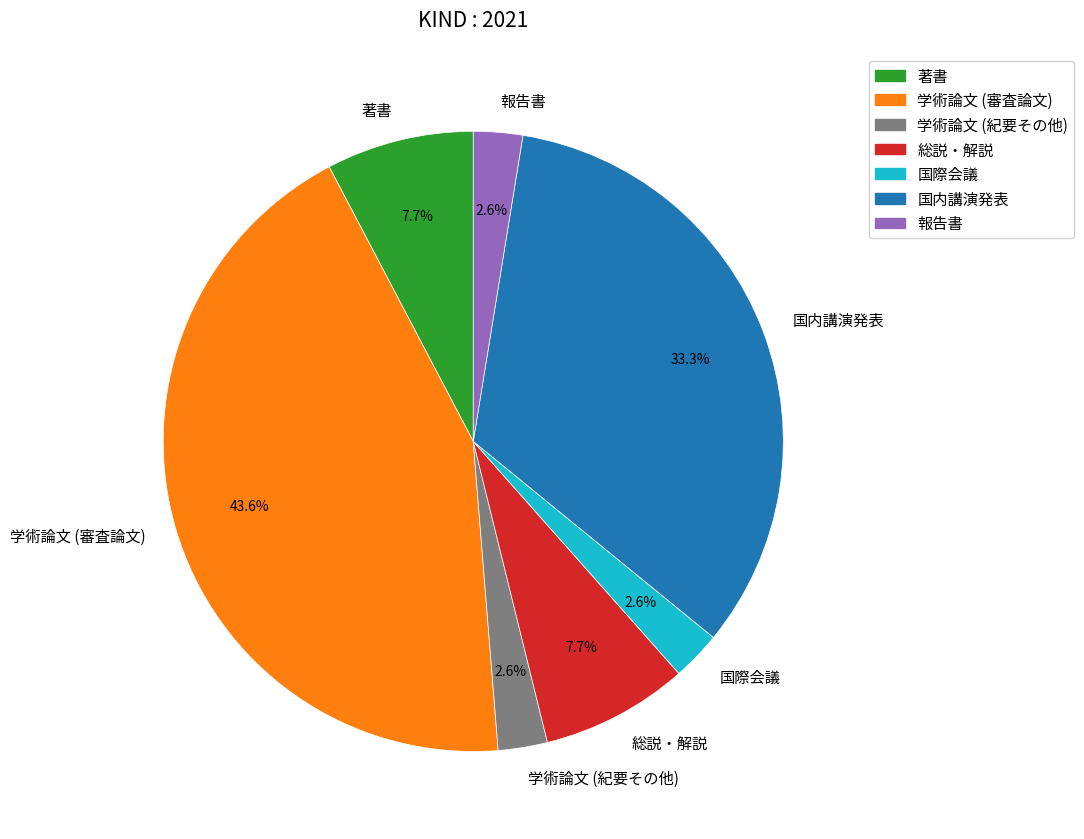

Which has a higher value, 国内講演発表 or 総説・解説?

国内講演発表